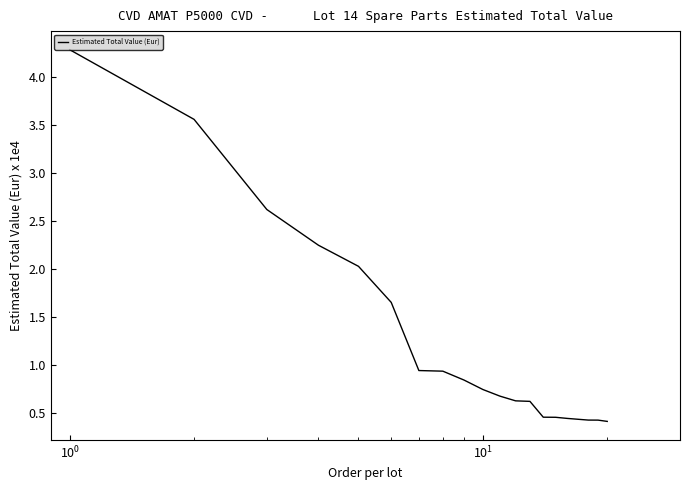

How many lines are shown in the chart?

1